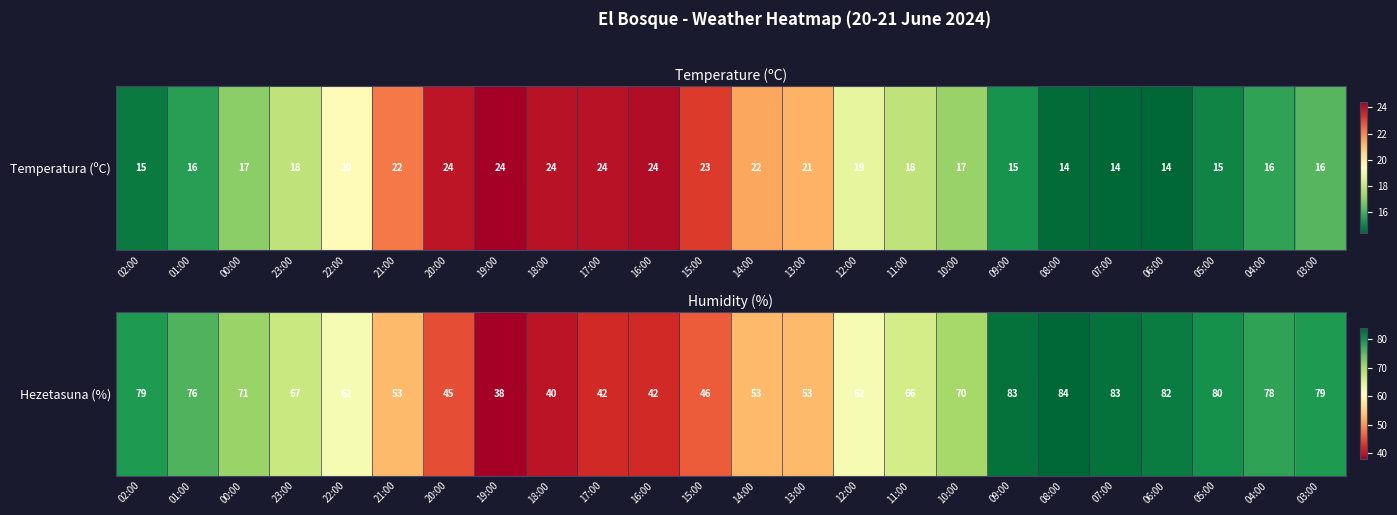

What is the greatest value displayed?

84